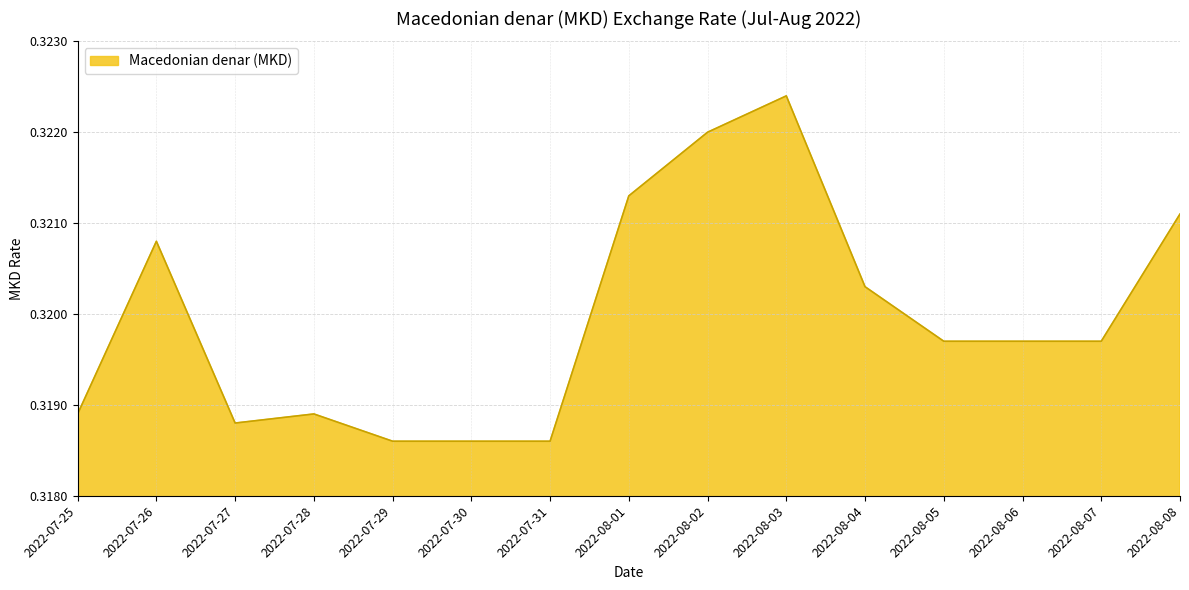

The chart shows a value of 0.1 at 2022-08-03. True or false?

False